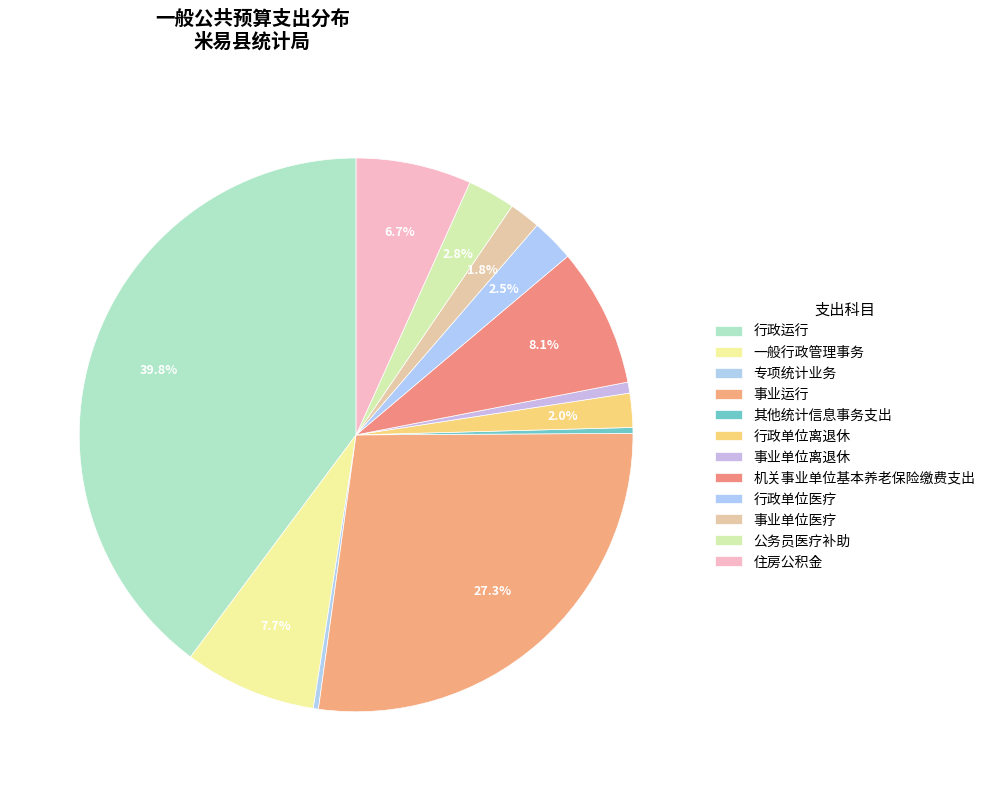

Count the number of slices in the pie.

12